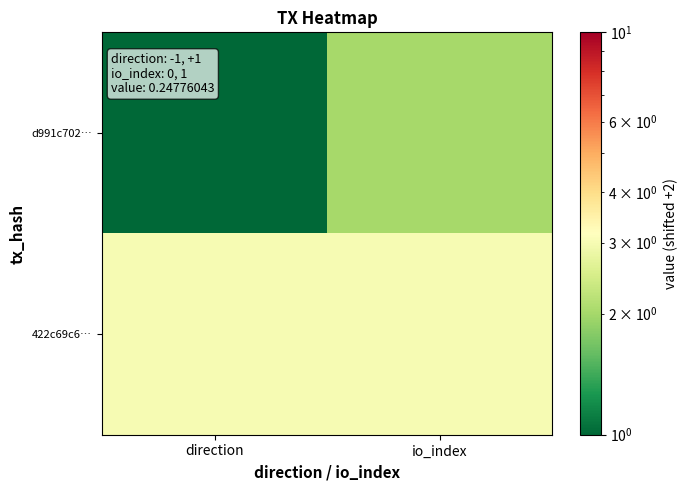

At which category is the sum across all series the highest?

io_index